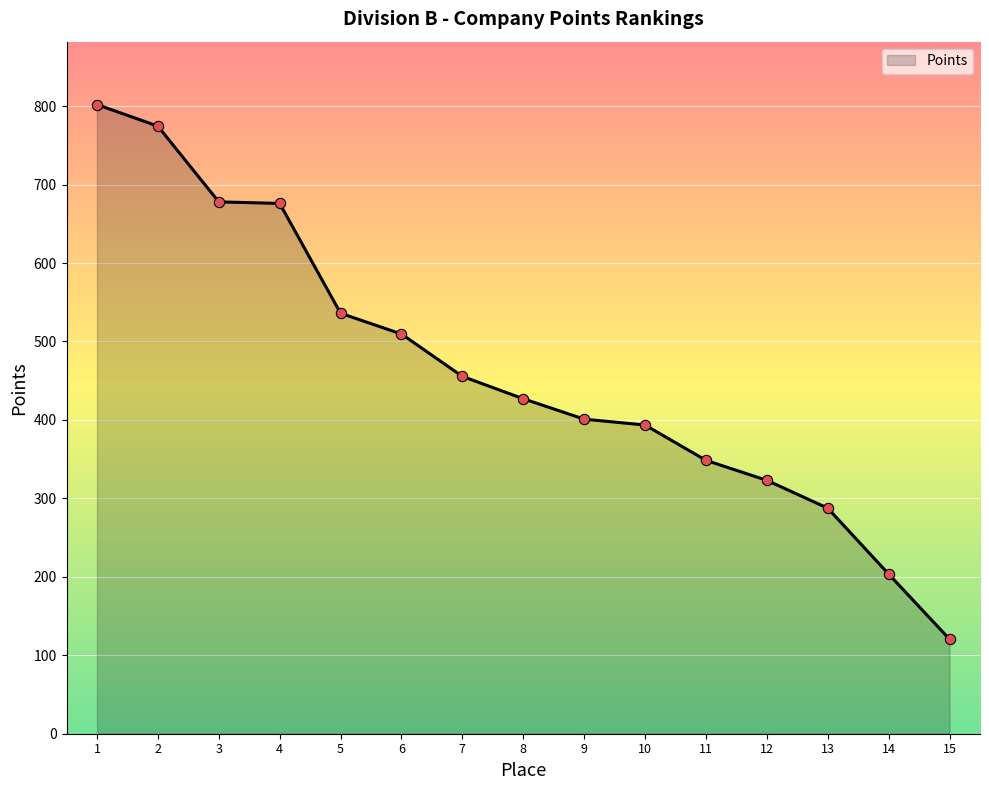

What is the change in value from 5 to 11?

-187.5